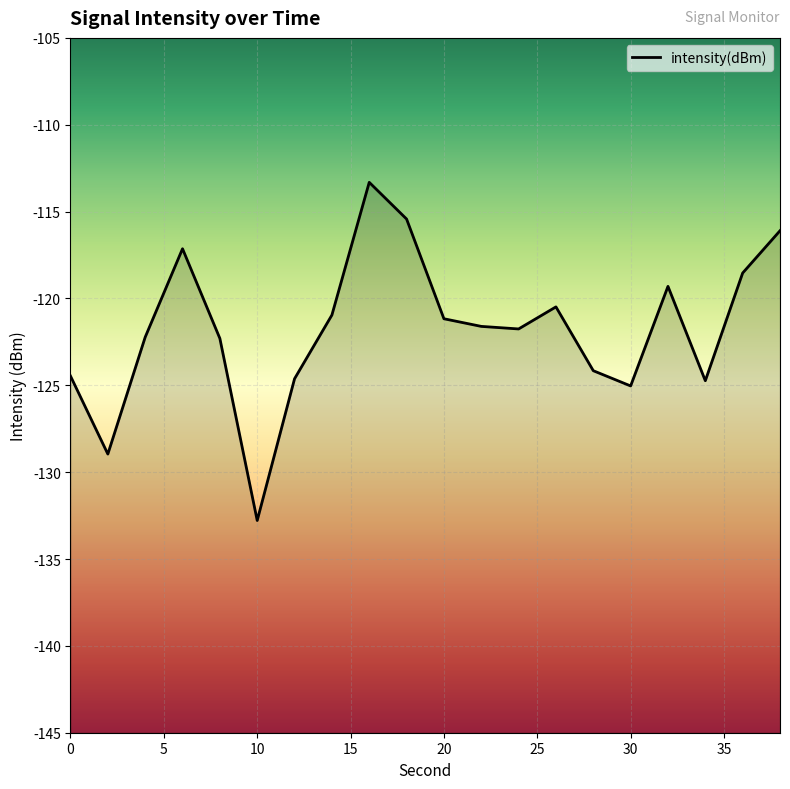

Reading right to left, transcribe all the data shown in this chart.

-116.1	-118.5	-124.7	-119.3	-125.0	-124.2	-120.5	-121.8	-121.6	-121.2	-115.4	-113.3	-121.0	-124.6	-132.8	-122.3	-117.1	-122.2	-129.0	-124.5